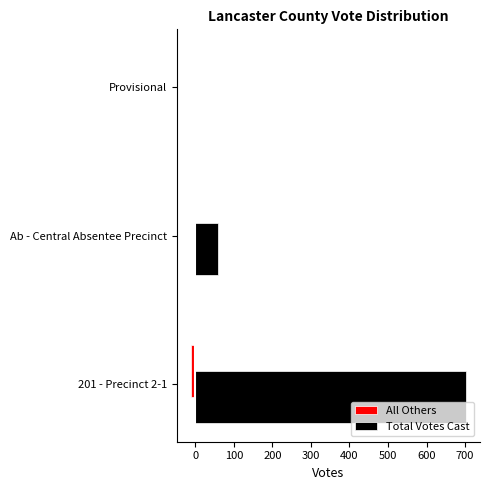

Which series has the largest total across all categories?

Total Votes Cast